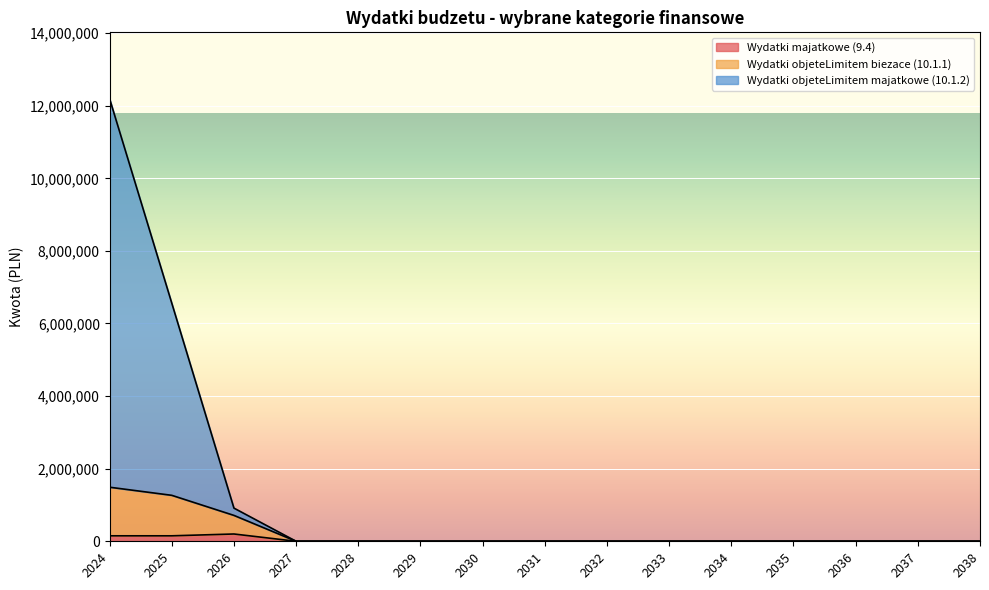

Which has a higher value, 2026 or 2036?

2026